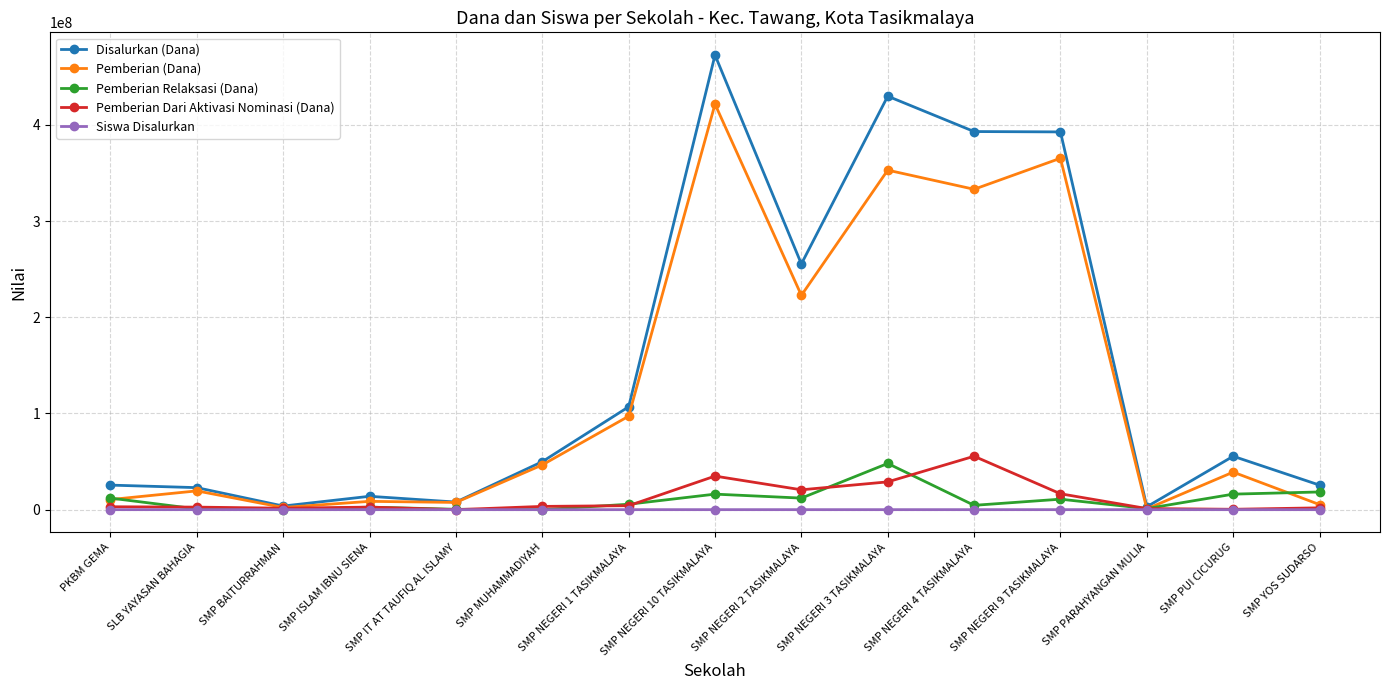

True or false: Pemberian (Dana) has a value of 10500000 at PKBM GEMA.

True